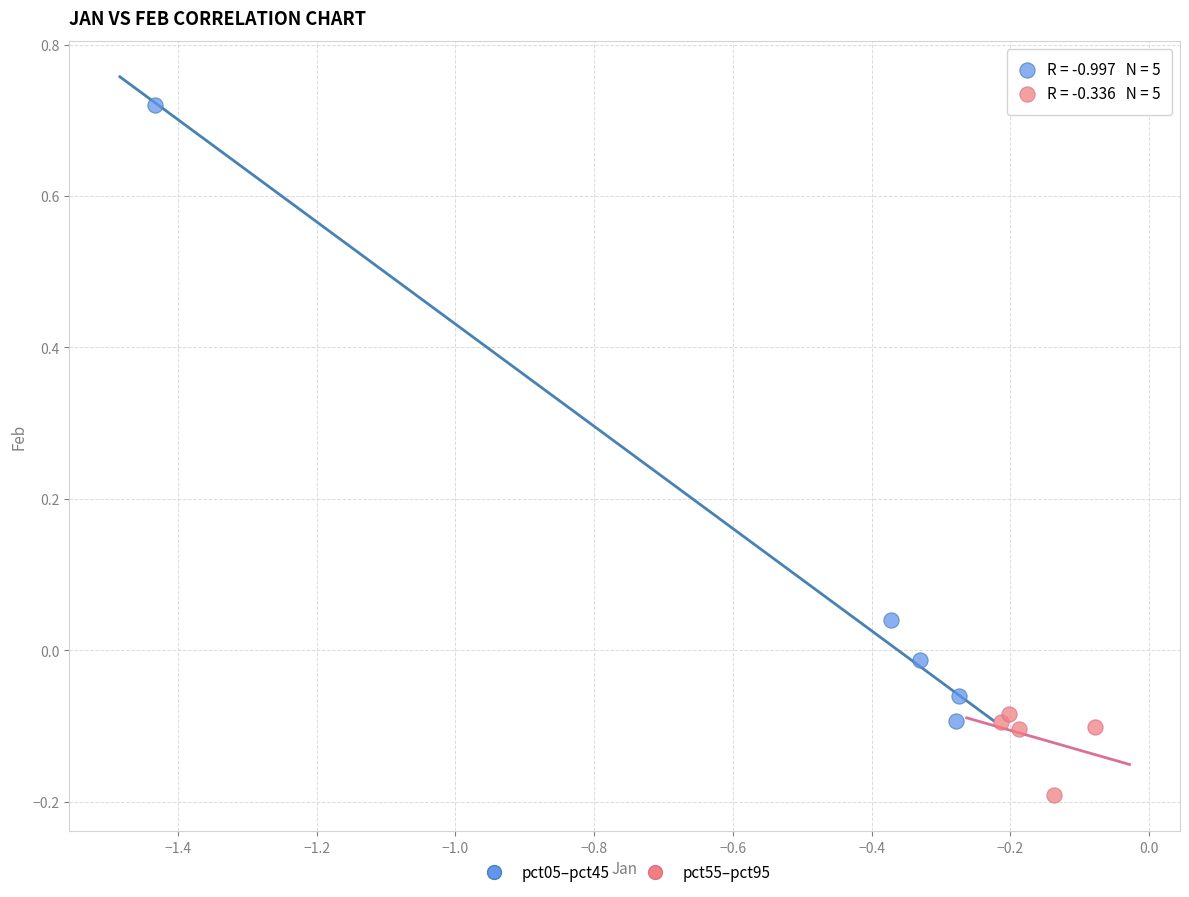

Which series contains the highest Y value?

pct05–pct45